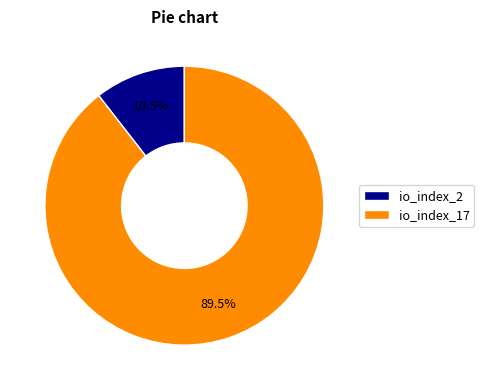

Rank the categories by value from lowest to highest.

io_index_2, io_index_17